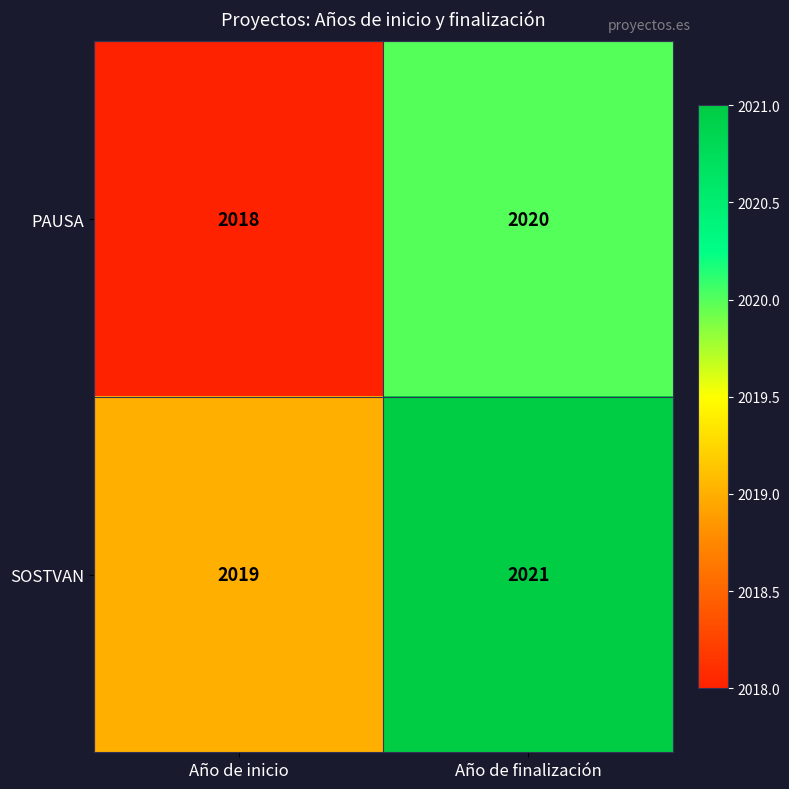

What is the maximum value shown in the chart?

2021